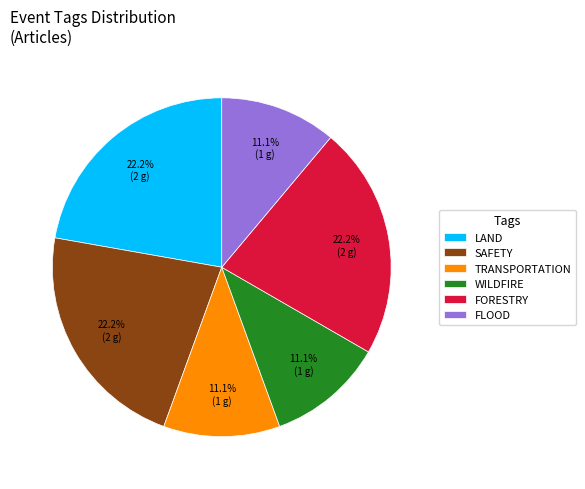

Is LAND the majority of the pie?

No